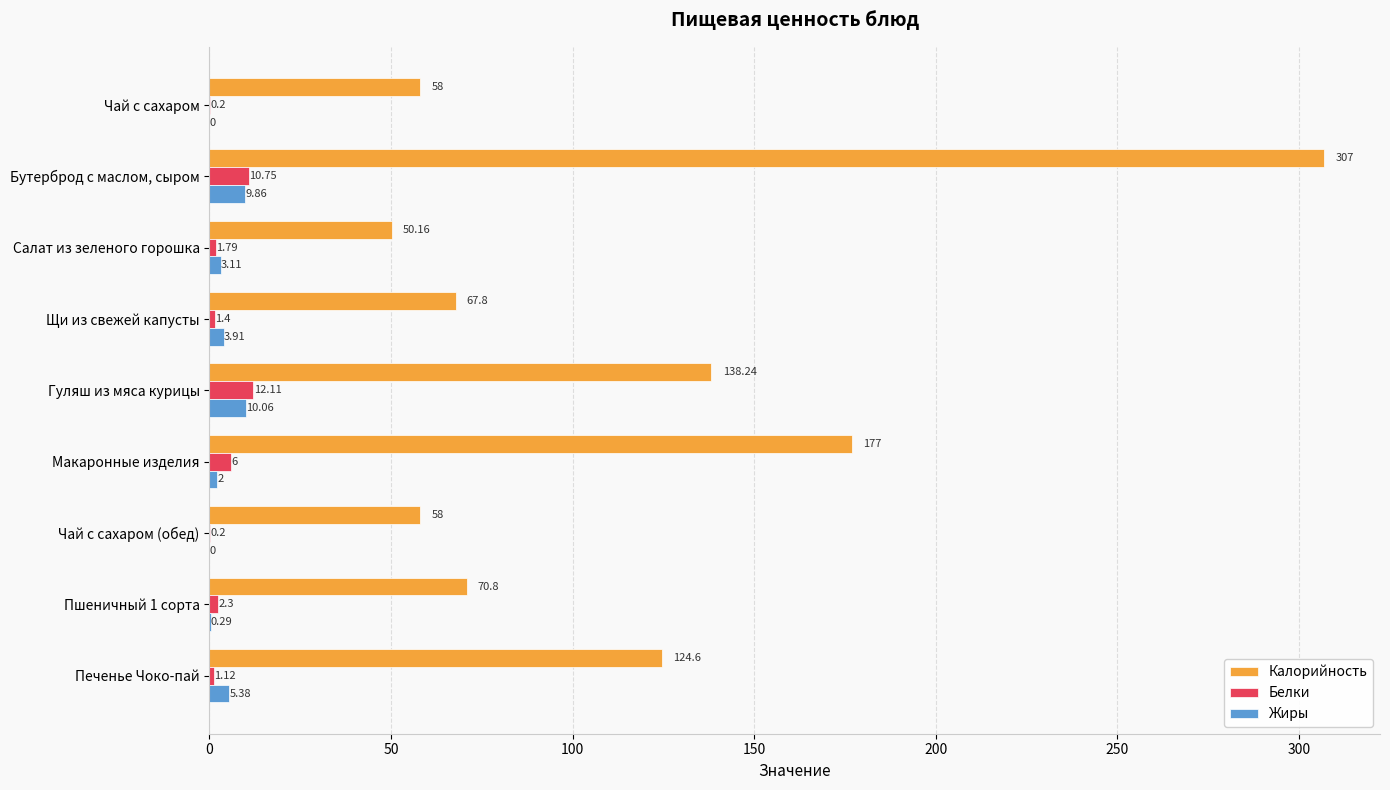

Which series changed the most between Чай с сахаром and Гуляш из мяса курицы?

Калорийность